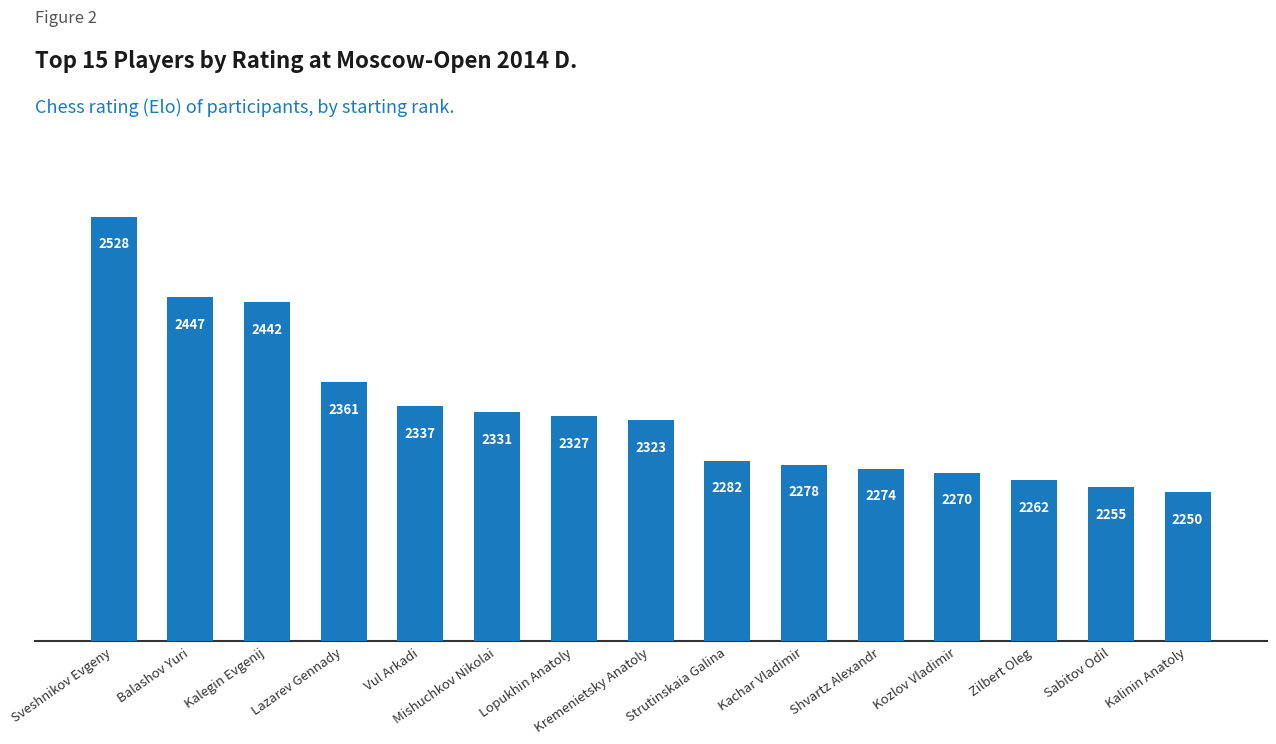

Does the chart contain stacked bars?

No